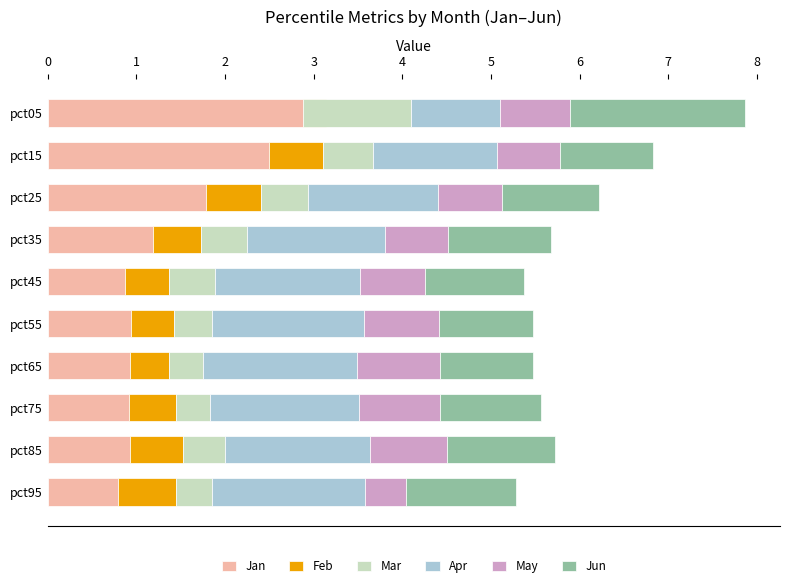

What is the difference between the second highest and minimum values in the Jan series?

1.7